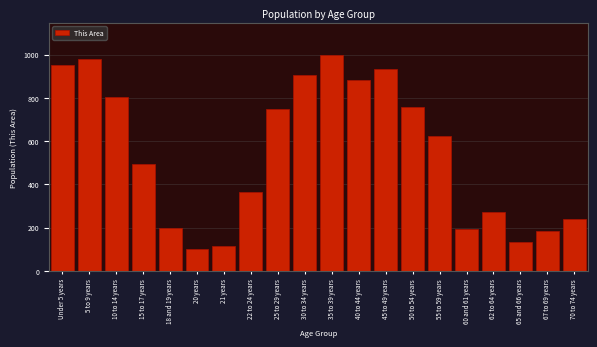

Reading right to left, what are all the values shown in this chart?

240	182	134	274	194	626	756	936	881	998	904	747	364	115	99	200	495	805	979	954